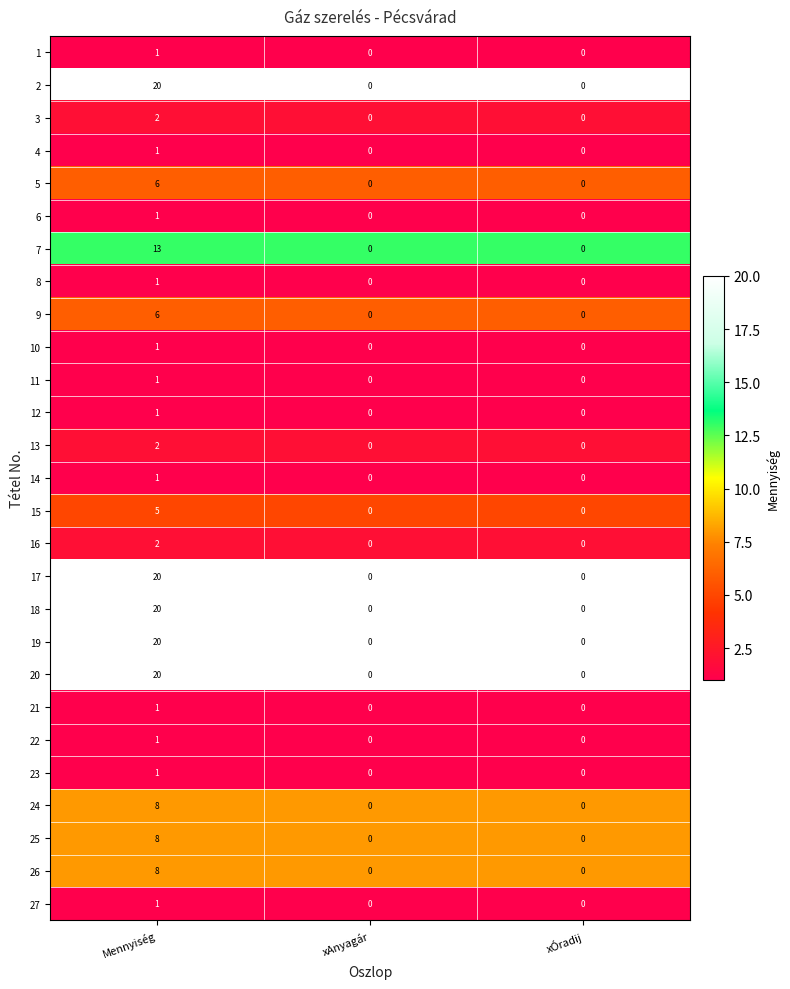

Count the 9 values in the range 0 to 6.

3